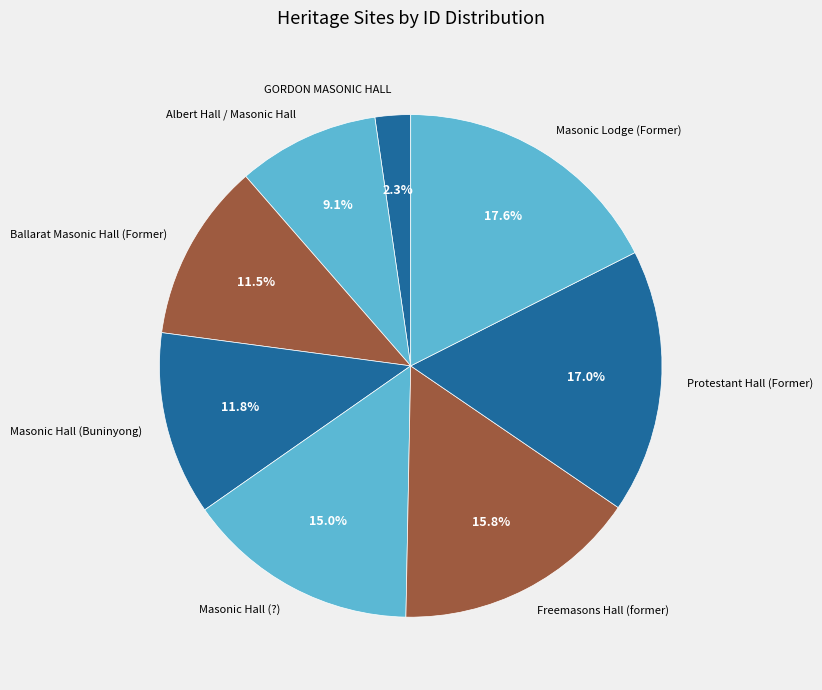

To the nearest percent, what percentage of the pie is GORDON MASONIC HALL?

2%